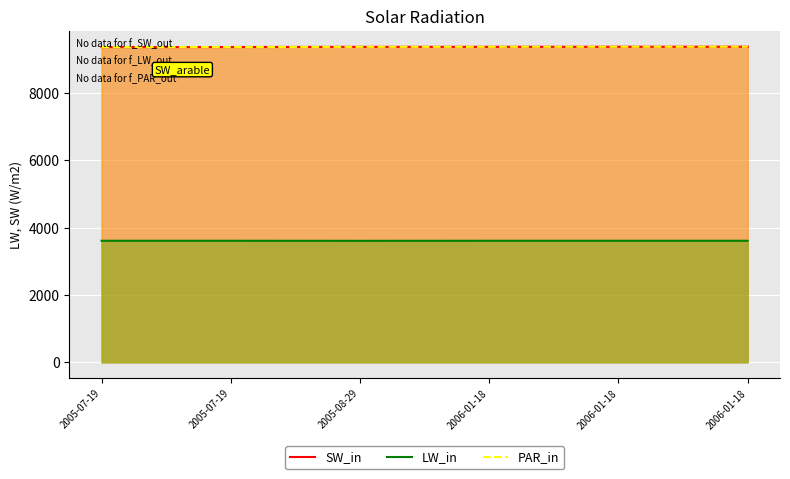

What is the difference between the maximum and minimum values in the SW_in series?

10